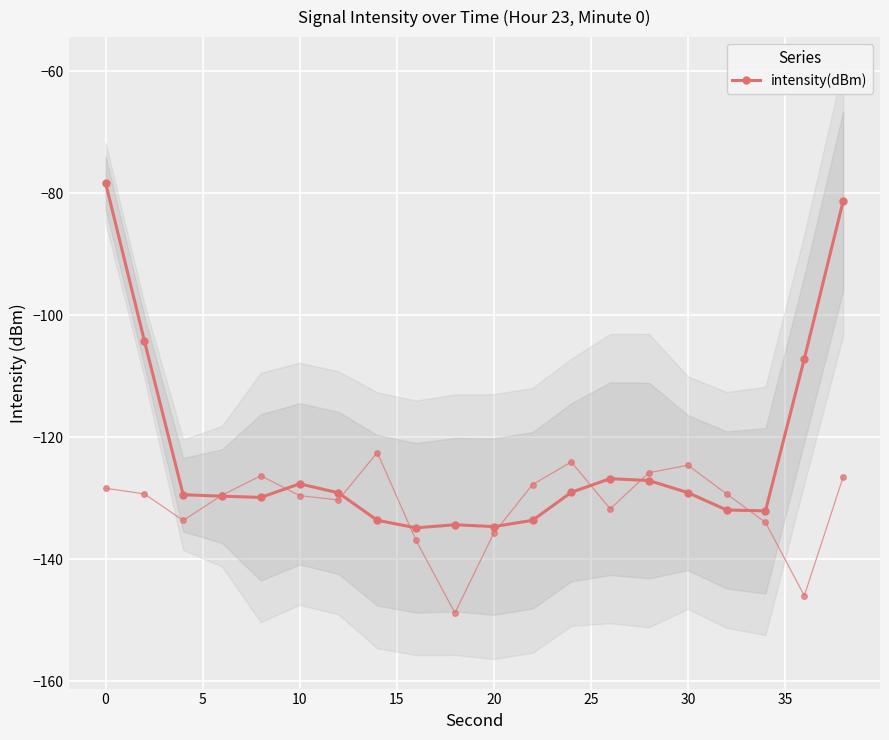

True or false: the data shows -89.1 at 11.

False